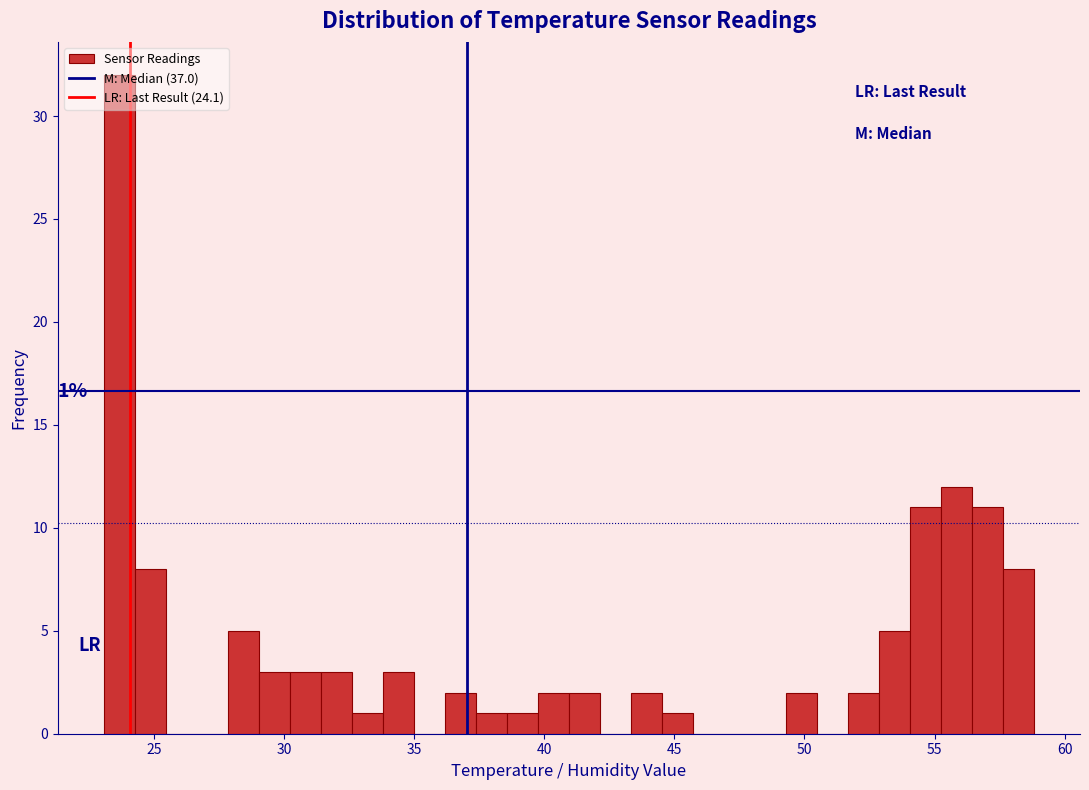

Around what value on the x-axis is the tallest bar? Give the approximate position of its centre, as read against the axis.

23.5